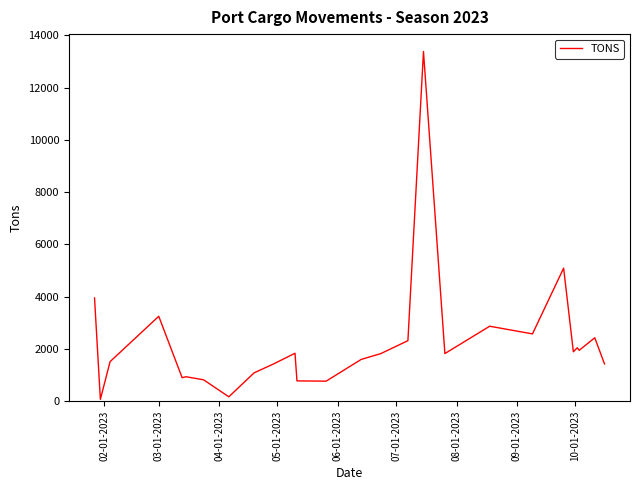

What is the difference between the maximum and minimum values?

13311